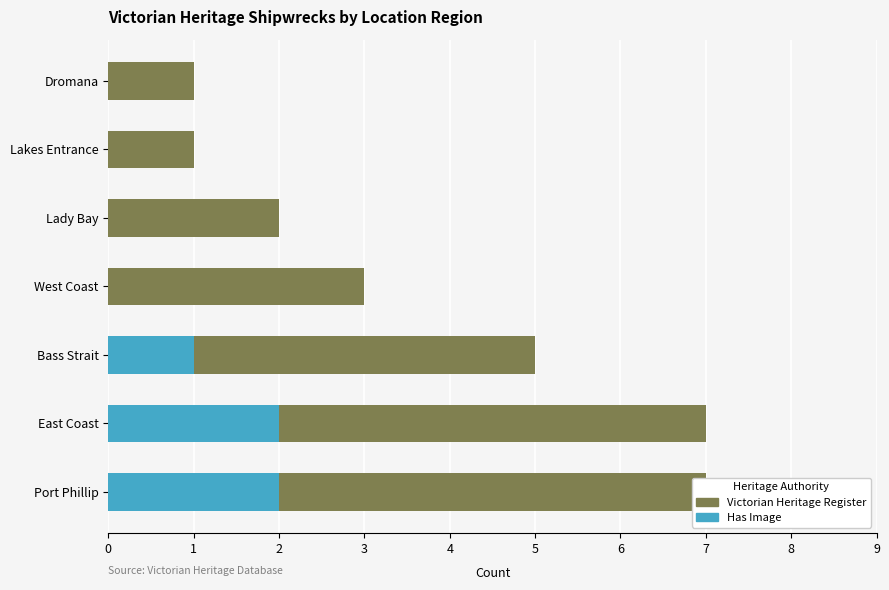

Are the bars horizontal?

Yes